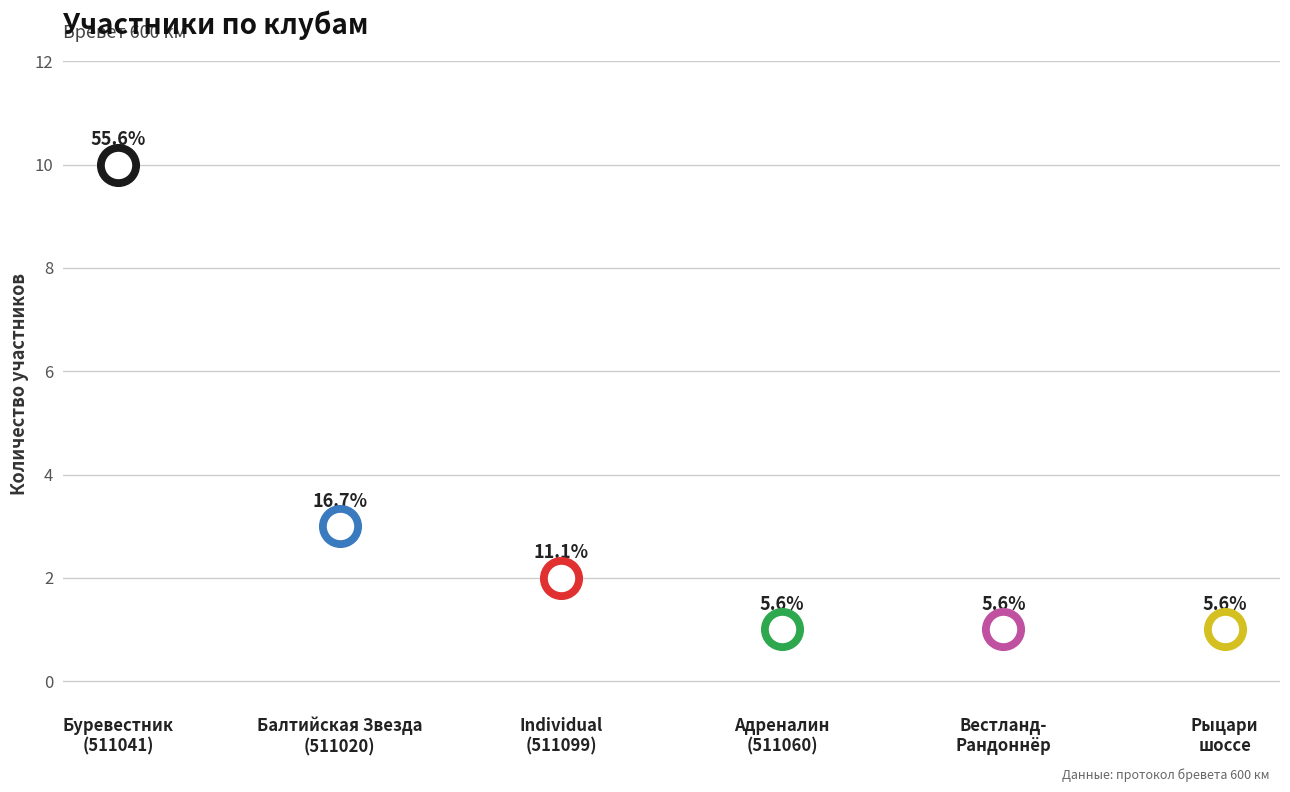

Which has a higher value, Адреналин (511060) or Вестланд-Рандоннёр (511038)?

Адреналин (511060)